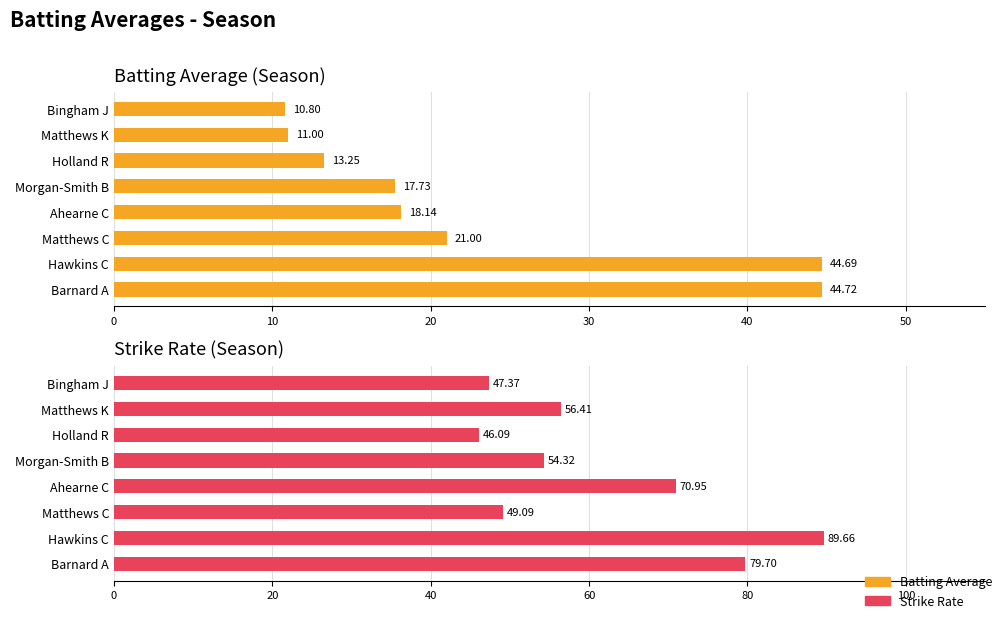

The Strike Rate series shows 32.3 at Matthews C. True or false?

False